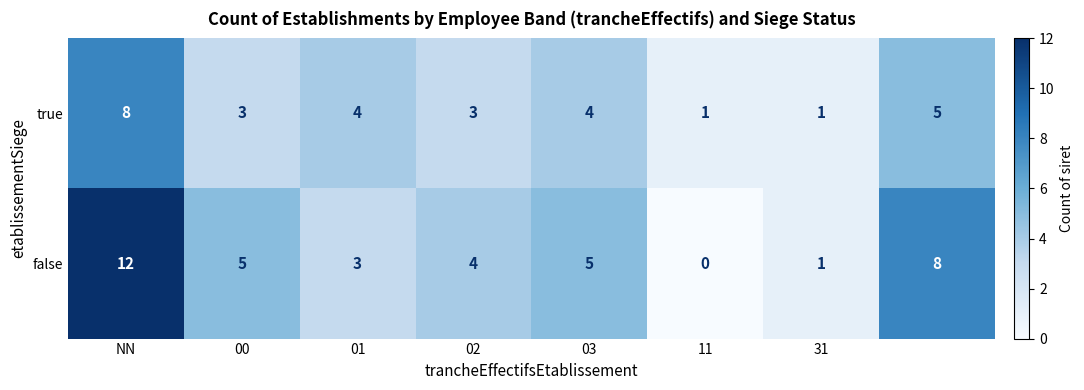

What is the difference between the second highest and minimum values in the false series?

8